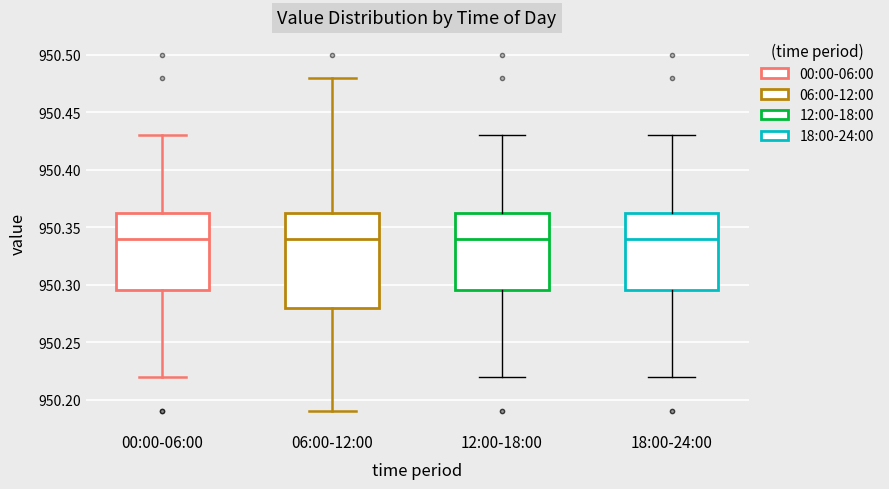

Where does the upper whisker of the box for 00:00-06:00 end on the y-axis? The values are not printed on the chart, so give them approximately, as read against the axis.

950.430